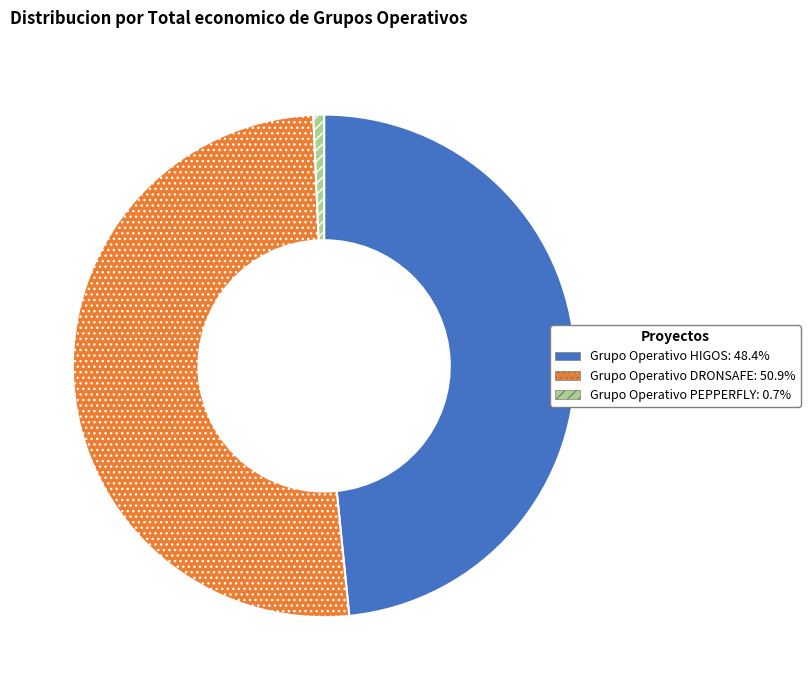

Combined, do Grupo Operativo PEPPERFLY and Grupo Operativo DRONSAFE account for over 50%?

Yes